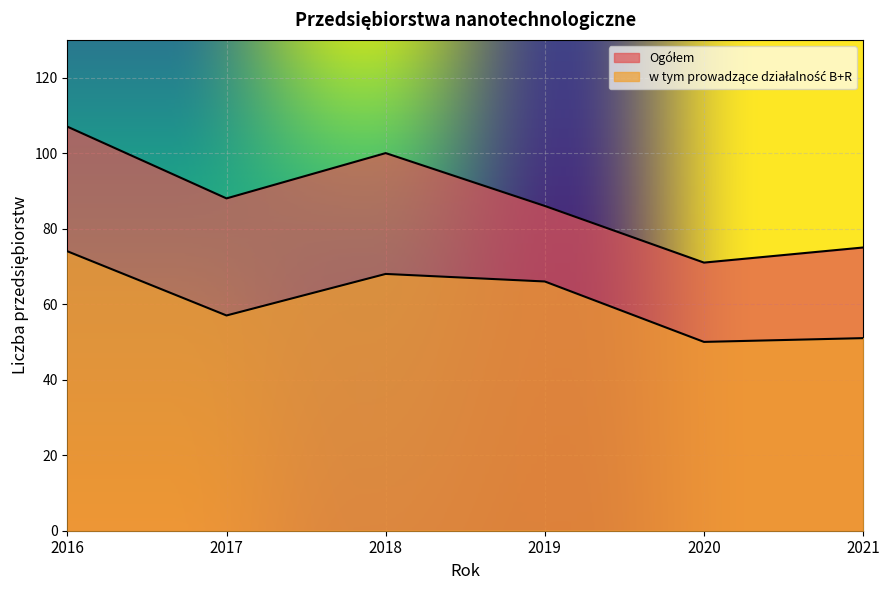

The value of w tym prowadzące działalność B+R at 2017 is 25. True or false?

False